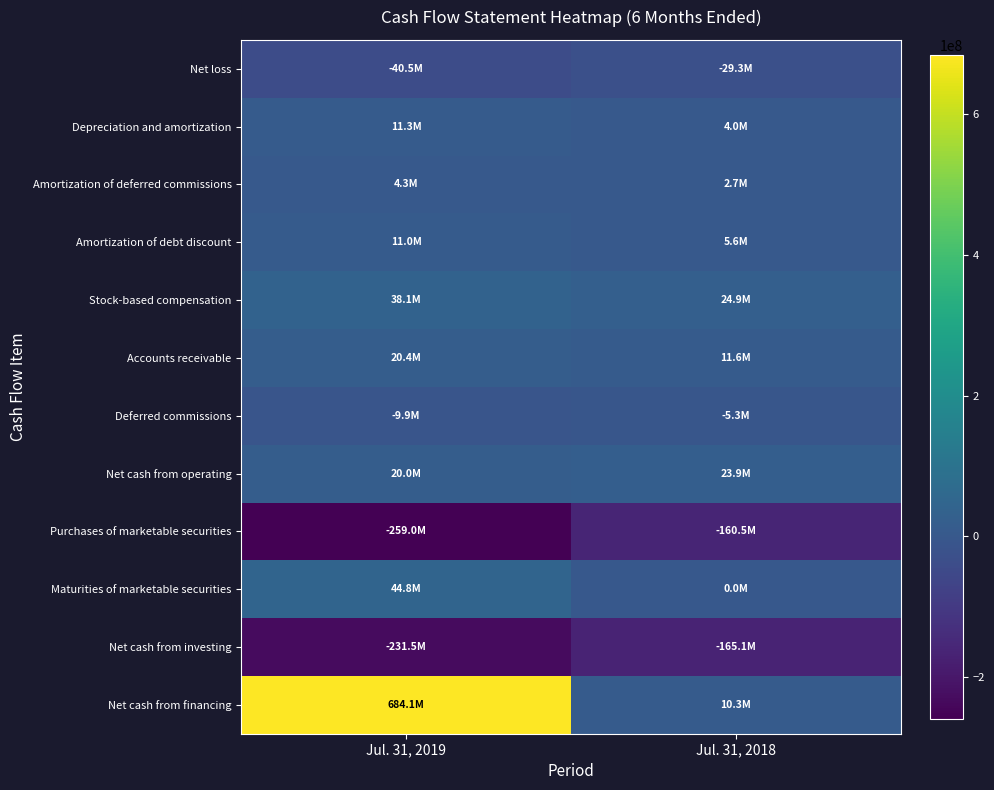

What is the difference between the highest and lowest values at Jul. 31, 2018?

189964000